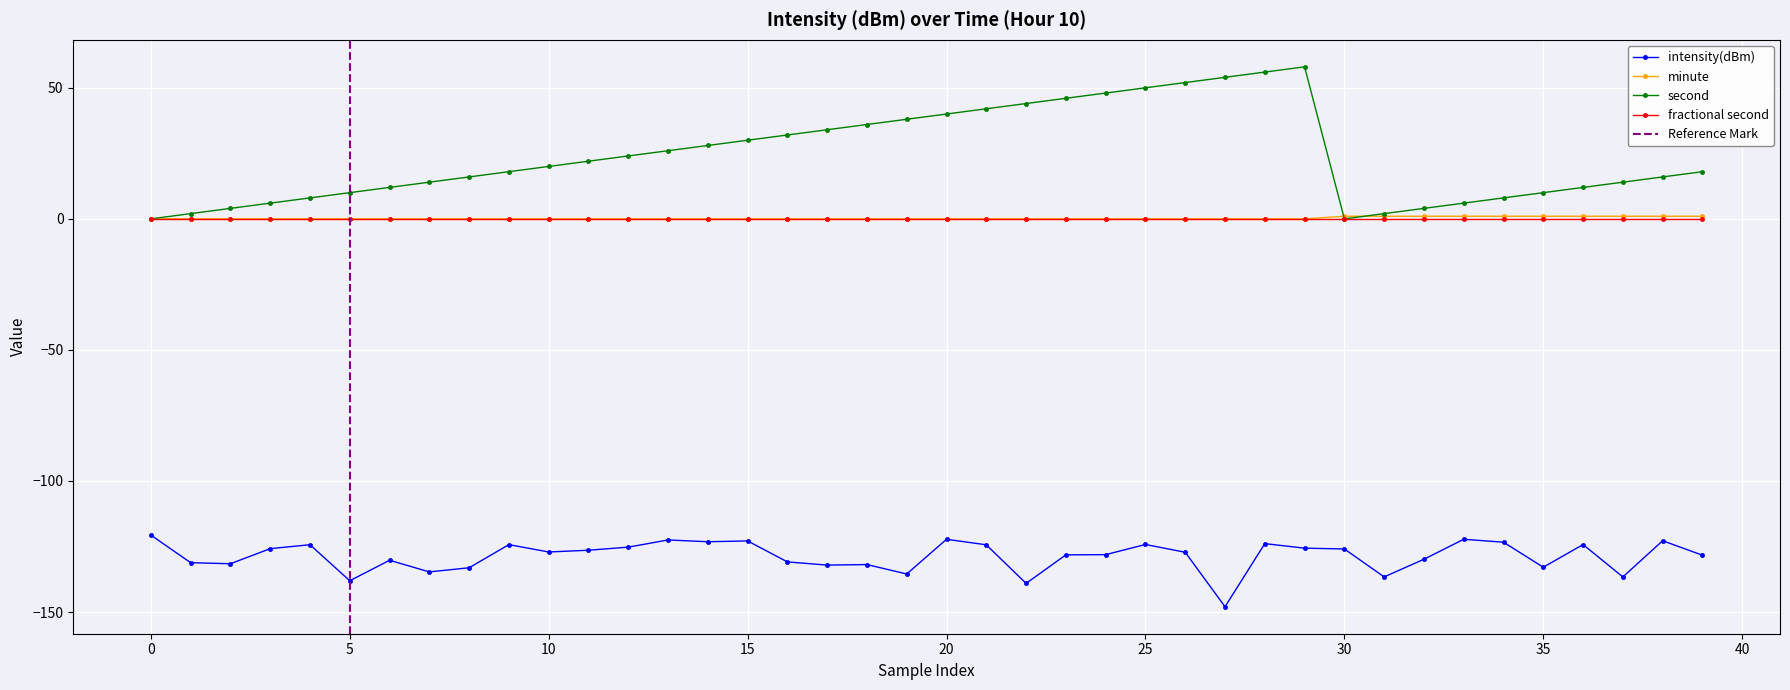

What is the lowest value of the intensity(dBm) series?

-148.0